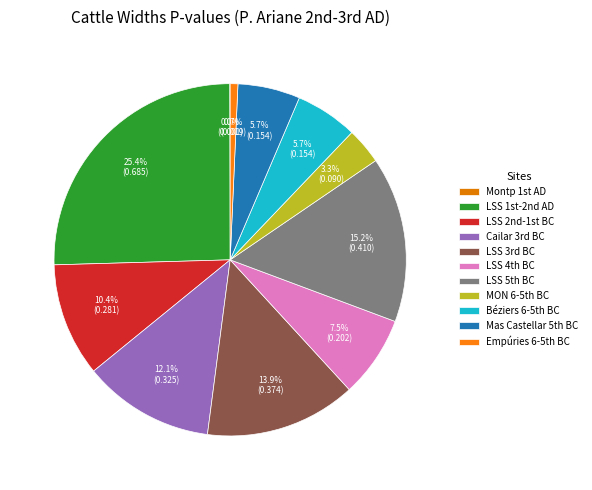

How many segments does this pie chart have?

11